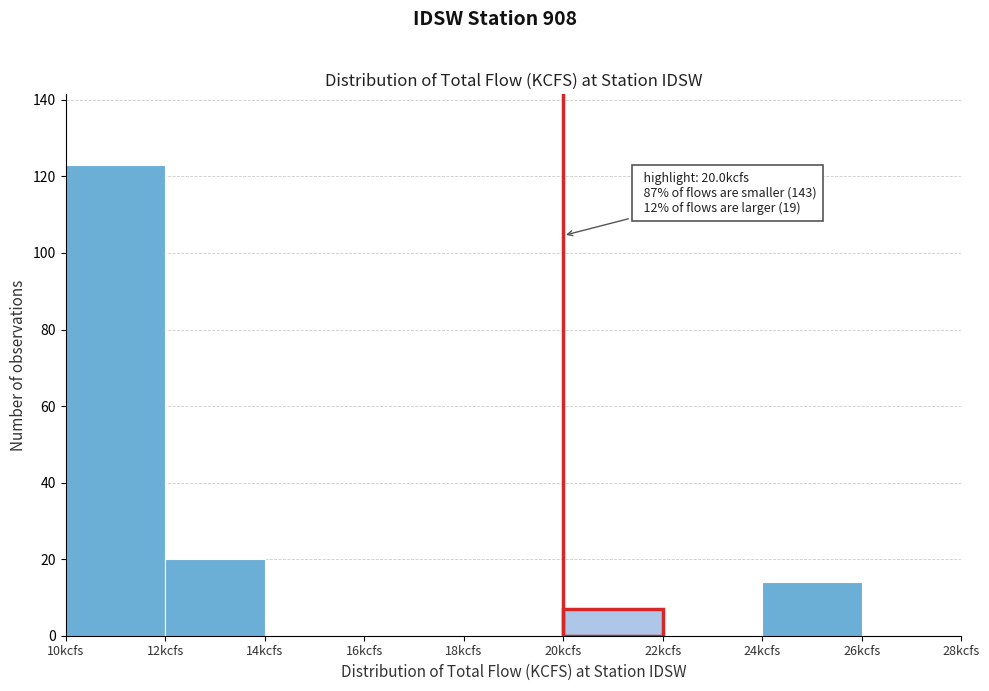

Over which range of the x-axis is the bar tallest?

10 to 12